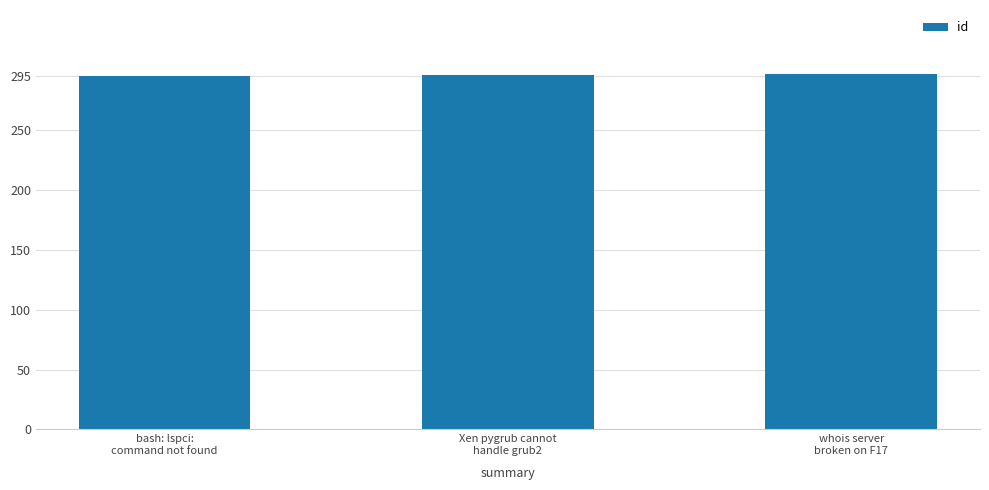

How many data points are less than 296?

1